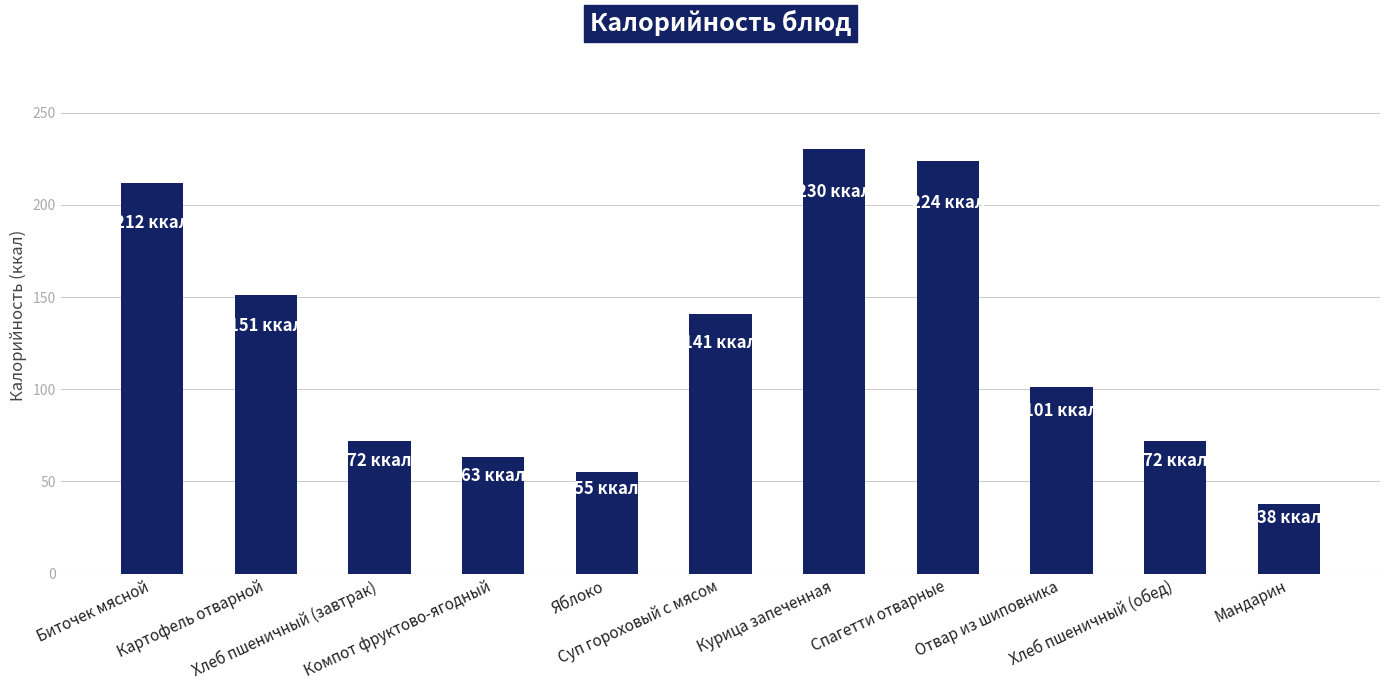

What is the change in value from Курица запеченная to Отвар из шиповника?

-129